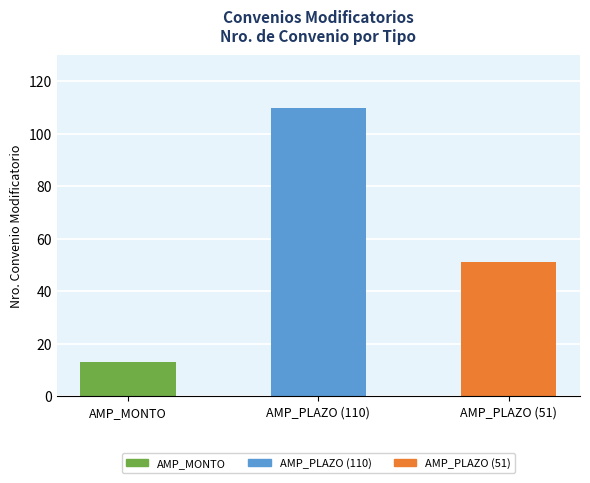

Which has a higher value, AMP_PLAZO (51) or AMP_MONTO?

AMP_PLAZO (51)